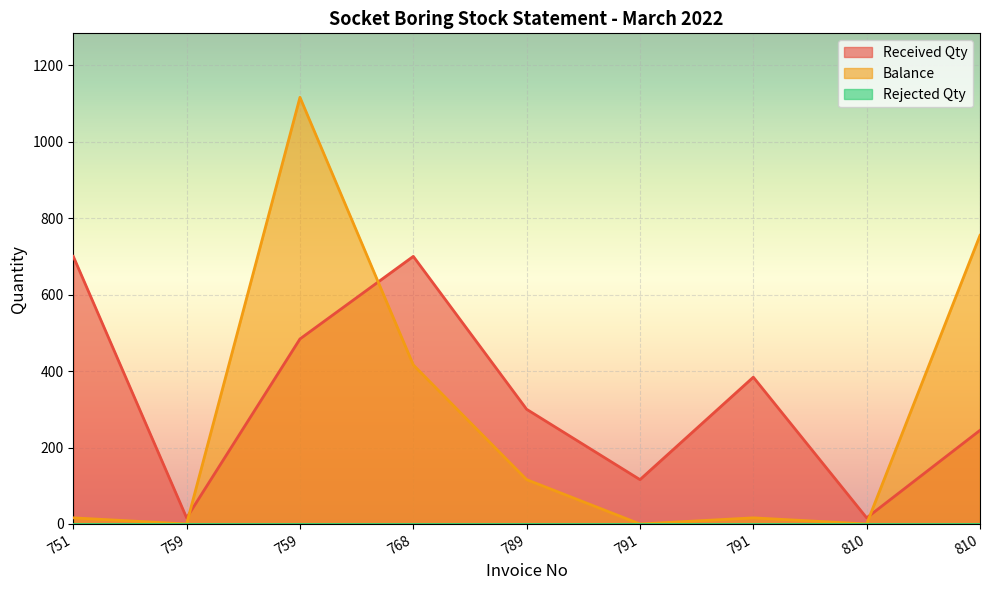

How many data points in Received Qty are less than 300?

4